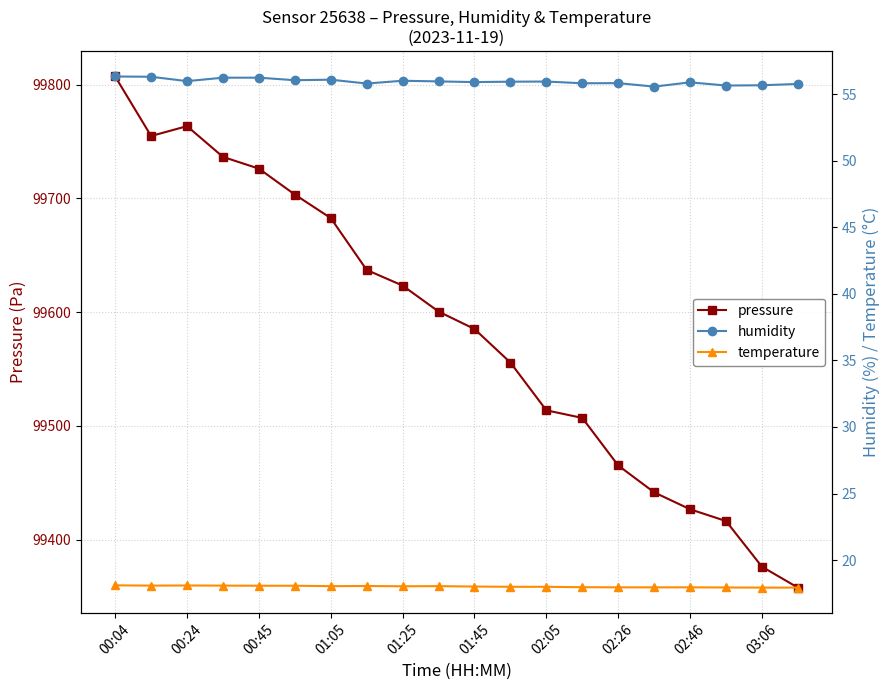

In humidity, how many points are higher than both neighbors (excluding endpoints)?

5